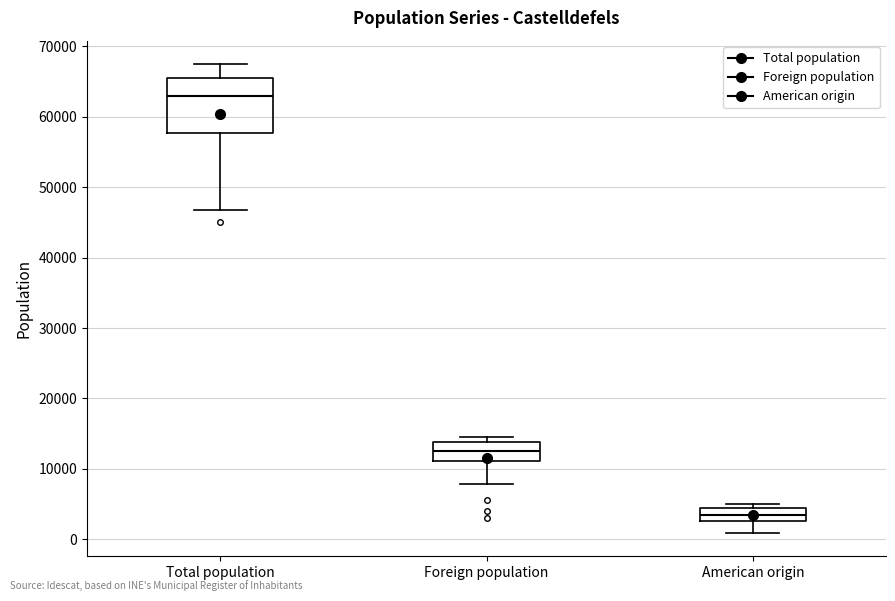

Reading left to right, transcribe this box plot: for each box, give where its median line is, the range the box spans, and where its two whiskers end, as read against the y-axis. The values are not printed on the chart, so give them approximately, as read against the axis.

Total population: median 63000, box 58000 to 65000, whiskers 47000 to 67000
Foreign population: median 13000, box 11000 to 14000, whiskers 8000 to 14000 (just above the box's upper edge)
American origin: median 3000 (inside the box), box 3000 to 4000, whiskers 1000 to 5000